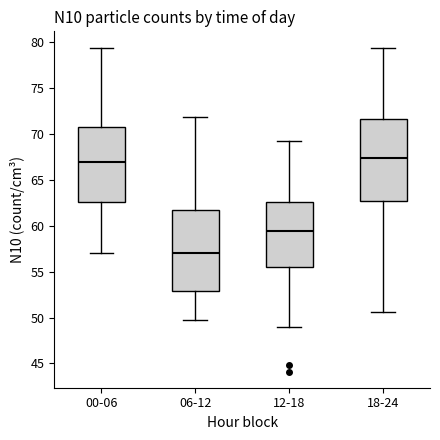

Which box's median line is the lowest?

06-12